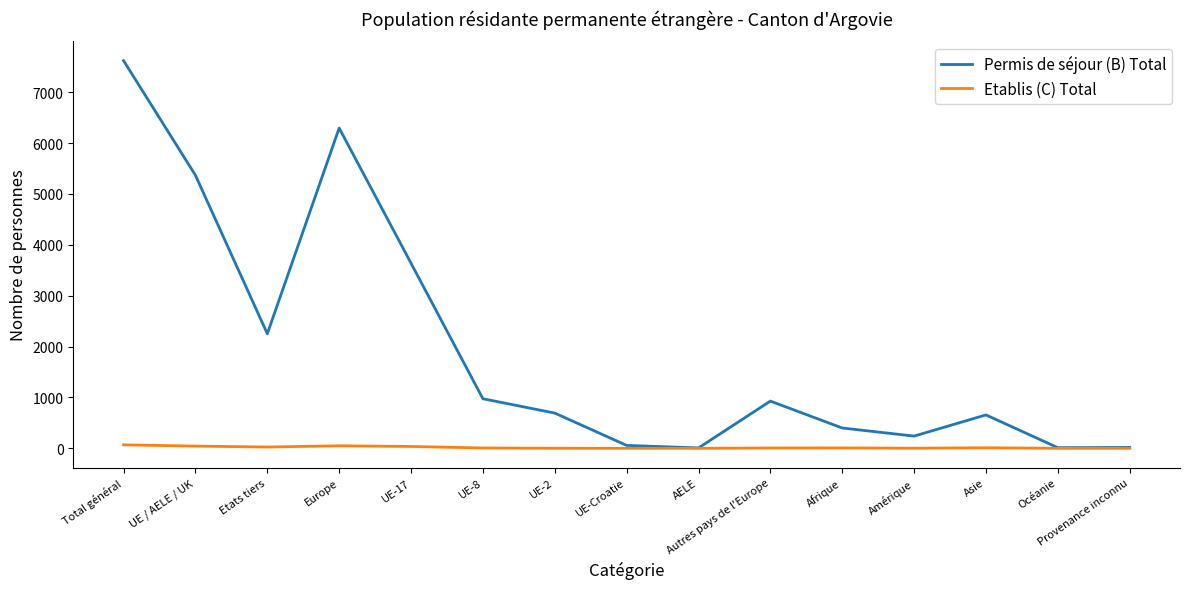

What is the maximum value shown in the chart?

7619